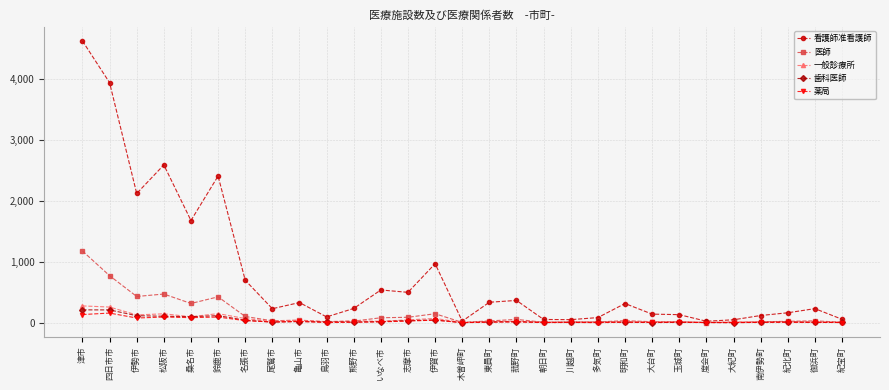

At how many categories does at least one series exceed 2303?

4